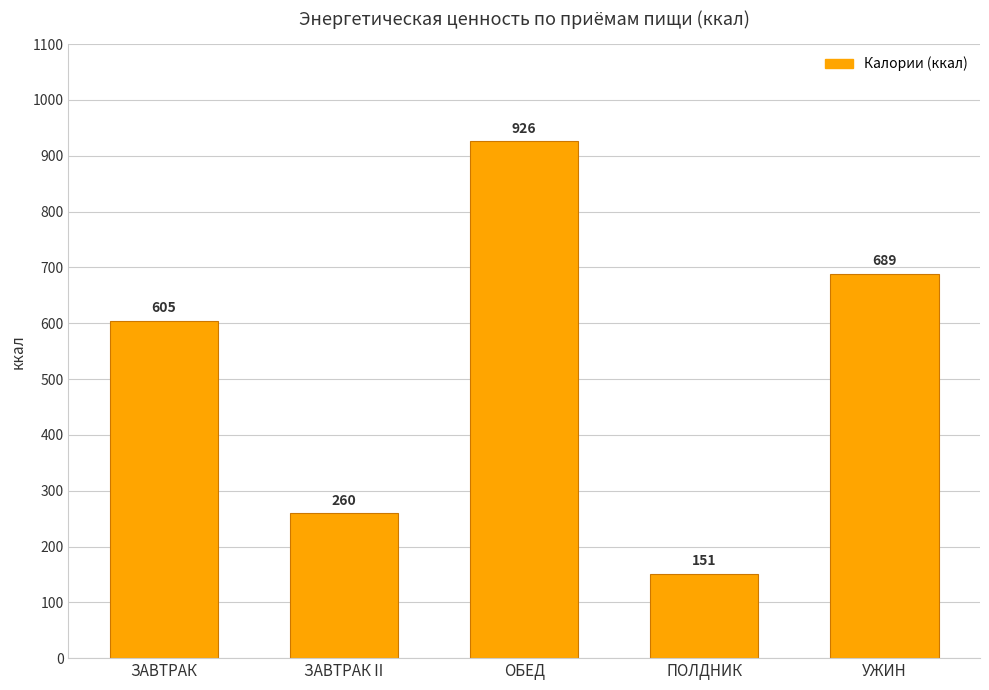

What position from the left is ОБЕД?

3